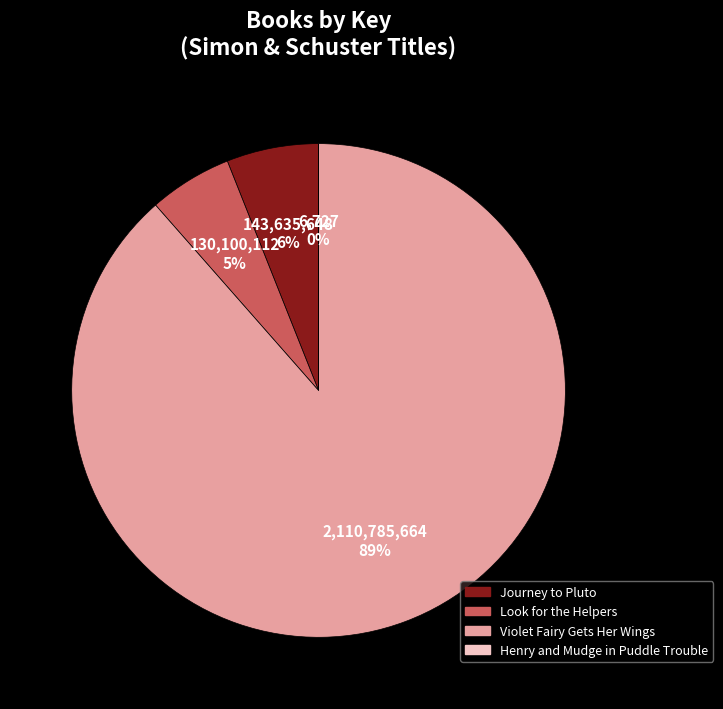

Which category has the biggest portion of the pie?

Violet Fairy Gets Her Wings